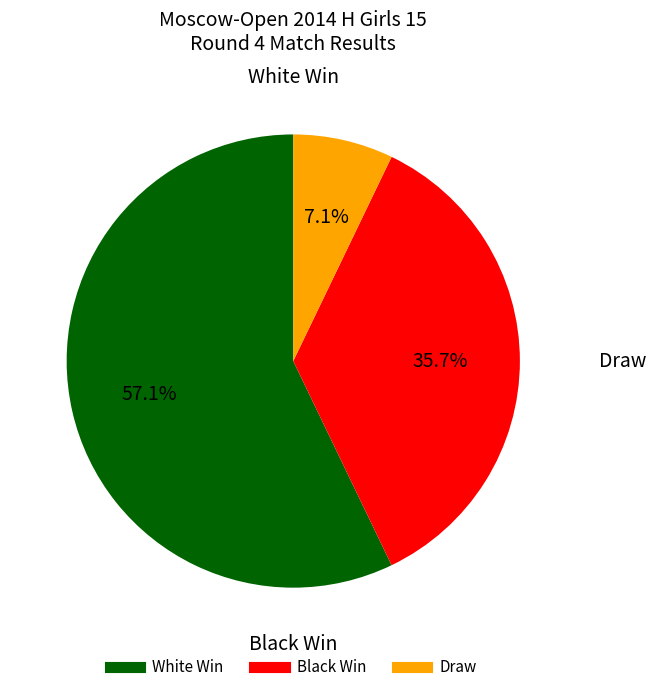

Is there any slice that represents more than half of the pie?

Yes